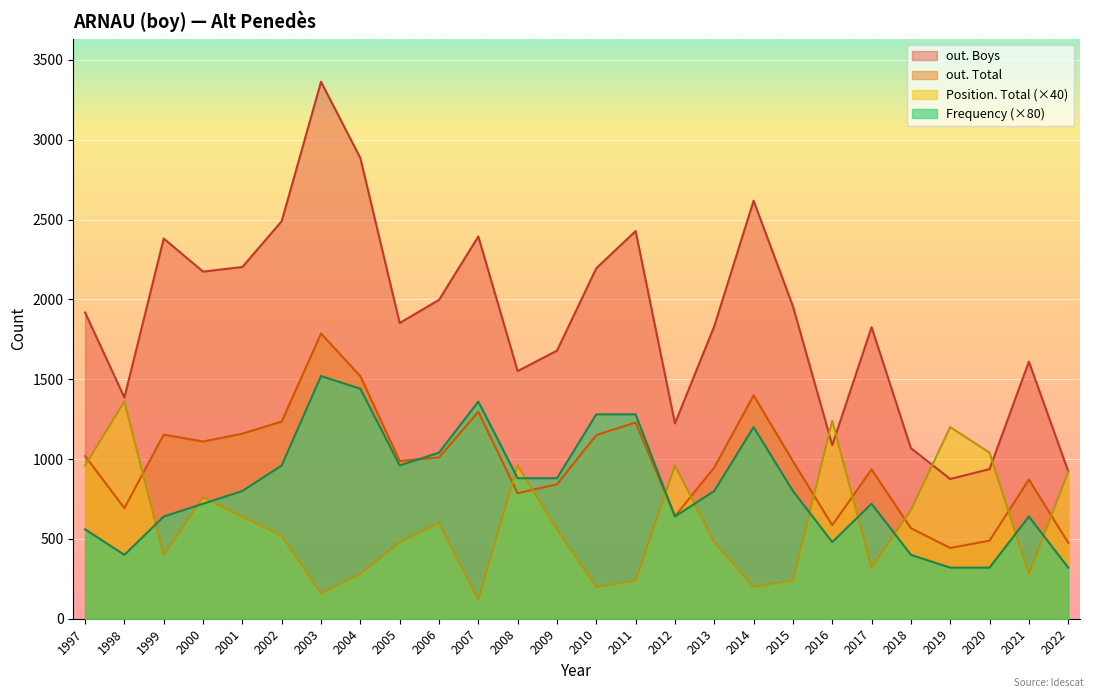

The value of Frequency at 2009 is 11. True or false?

True